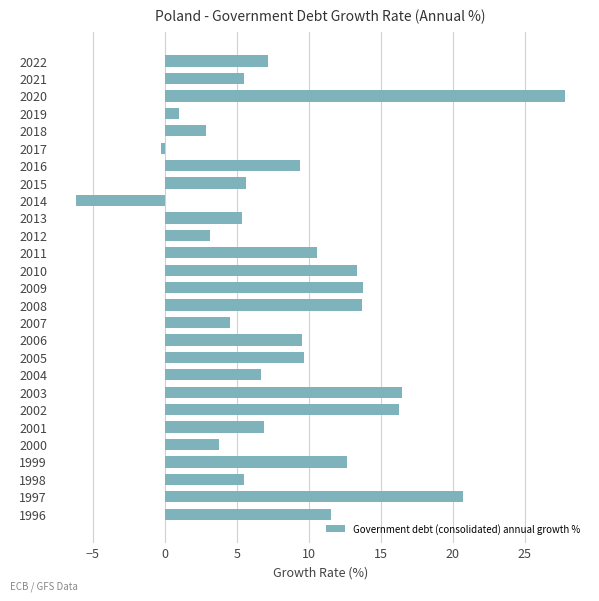

How many bars are there in total?

27